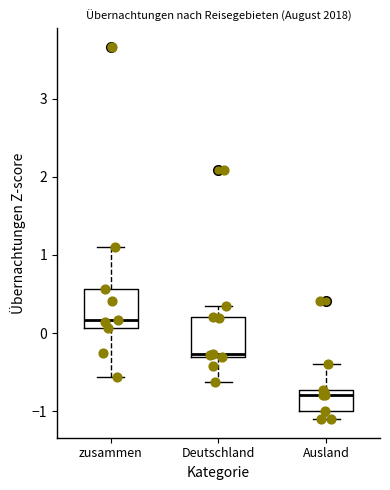

Reading left to right, transcribe this box plot: for each box, give where its median line is, the range the box spans, and where its two whiskers end, as read against the y-axis. The values are not printed on the chart, so give them approximately, as read against the axis.

zusammen: median 0.2, box 0.1 to 0.6, whiskers -0.6 to 1.1
Deutschland: median -0.3 (just above the box's lower edge), box -0.3 to 0.2, whiskers -0.6 to 0.3
Ausland: median -0.8, box -1.0 to -0.7, whiskers -1.1 to -0.4